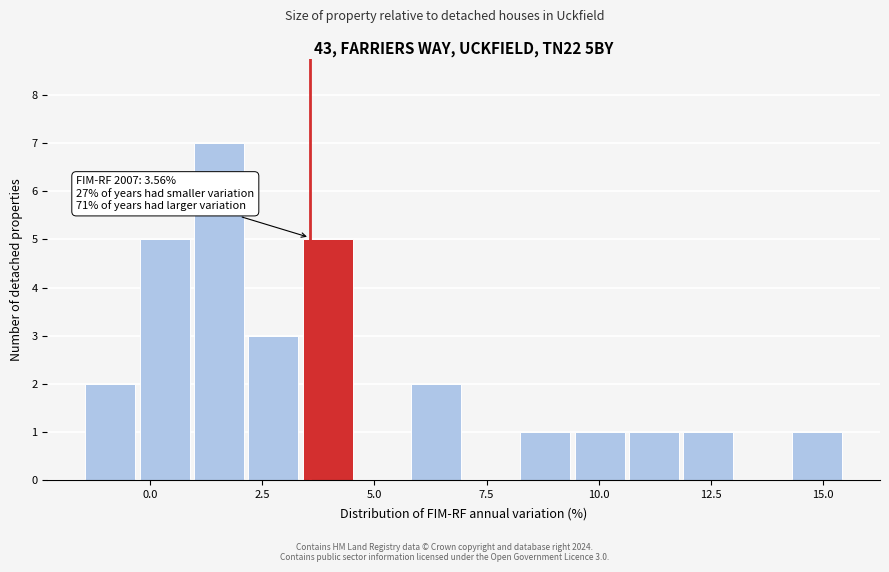

Read against the x-axis, roughly where is the centre of the tallest bar?

1.5